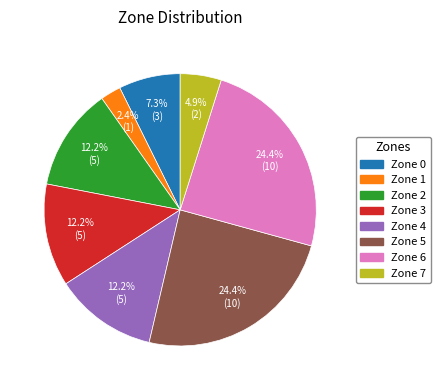

Which slice is the smallest?

Zone 1